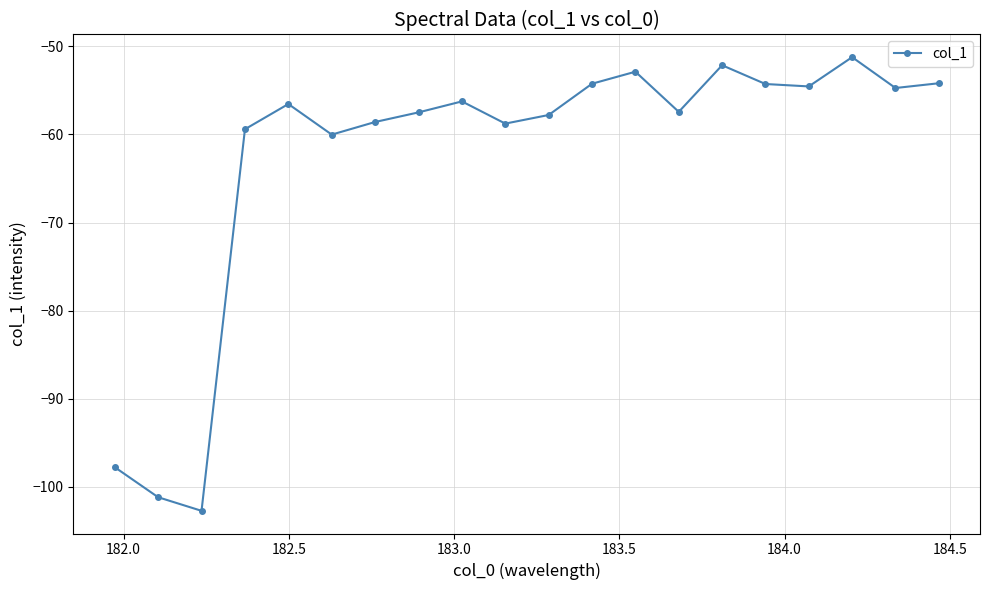

What is the value of the 3rd point from the left?

-102.7